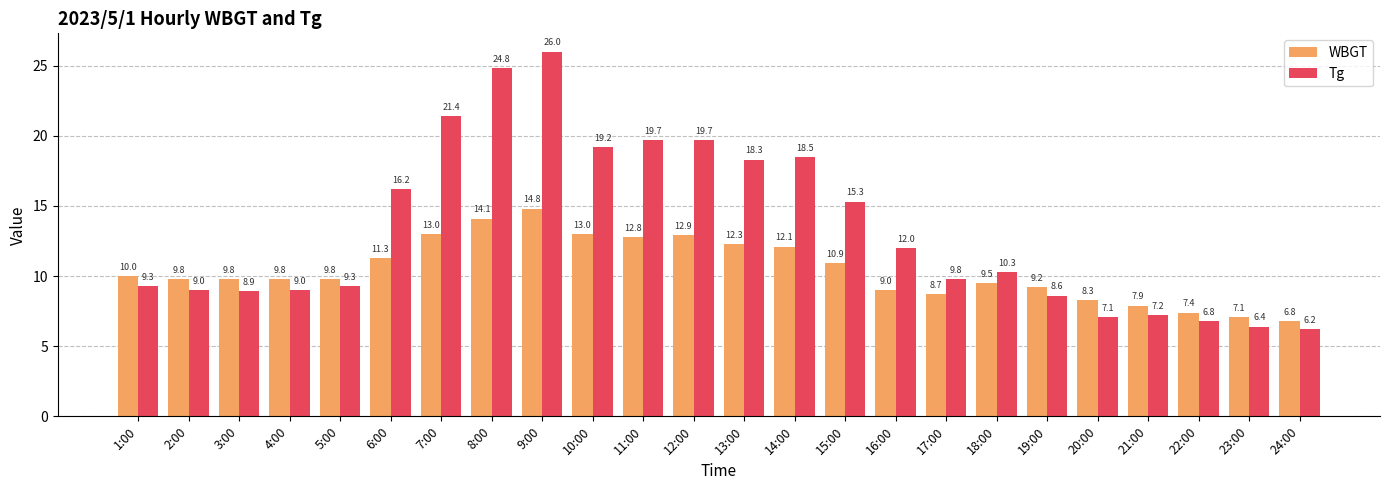

What is the difference between the Tg values at 4:00 and 23:00?

2.6